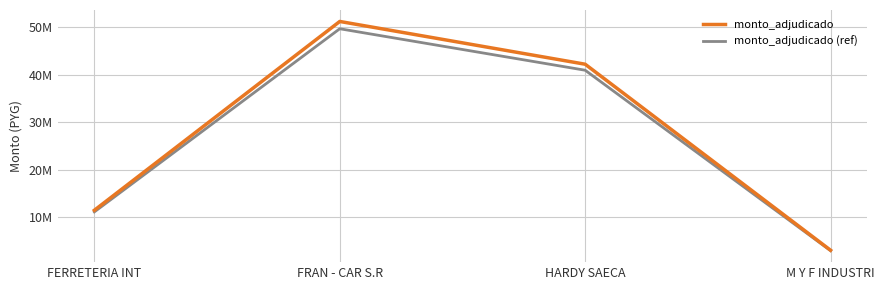

True or false: monto_adjudicado and monto_adjudicado (ref) intersect in this chart.

False